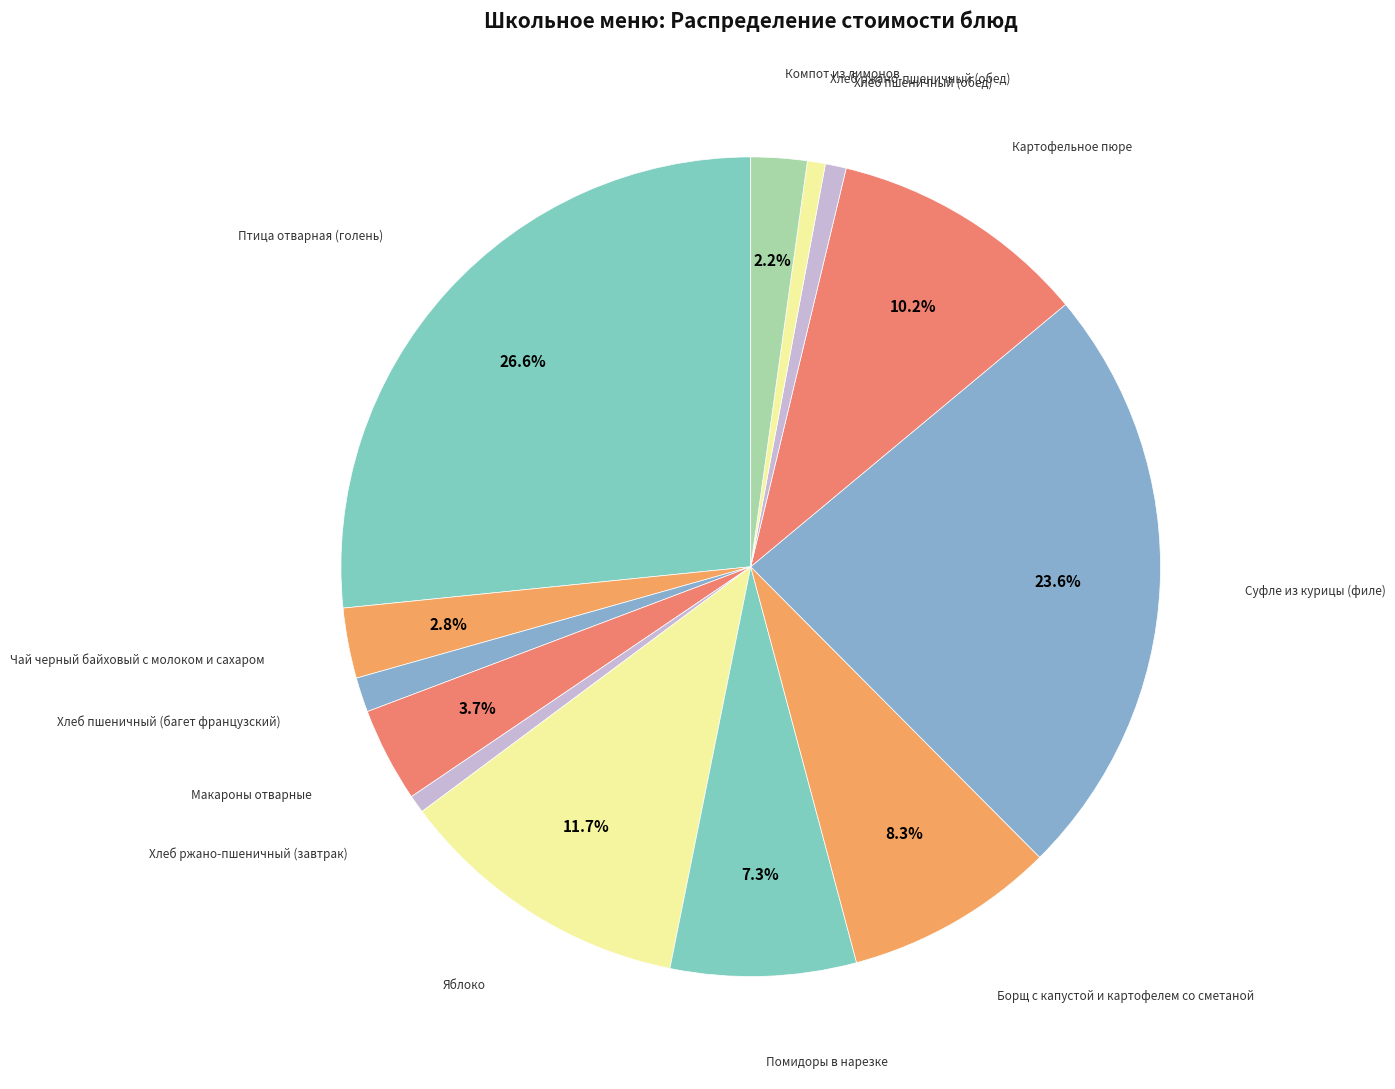

How many slices are in this pie chart?

13